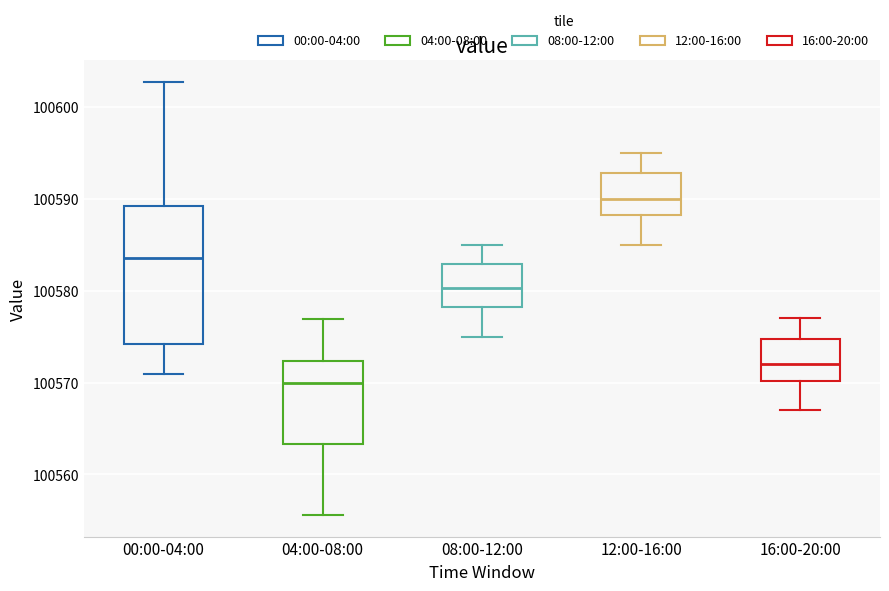

Reading left to right, read every box against the y-axis: the position of its median line, the range the box covers, and the ends of its whiskers. The values are not printed on the chart, so give them approximately, as read against the axis.

00:00-04:00: median 100584, box 100574 to 100589, whiskers 100571 to 100603
04:00-08:00: median 100570, box 100563 to 100572, whiskers 100556 to 100577
08:00-12:00: median 100580, box 100578 to 100583, whiskers 100575 to 100585
12:00-16:00: median 100590, box 100588 to 100593, whiskers 100585 to 100595
16:00-20:00: median 100572, box 100570 to 100575, whiskers 100567 to 100577